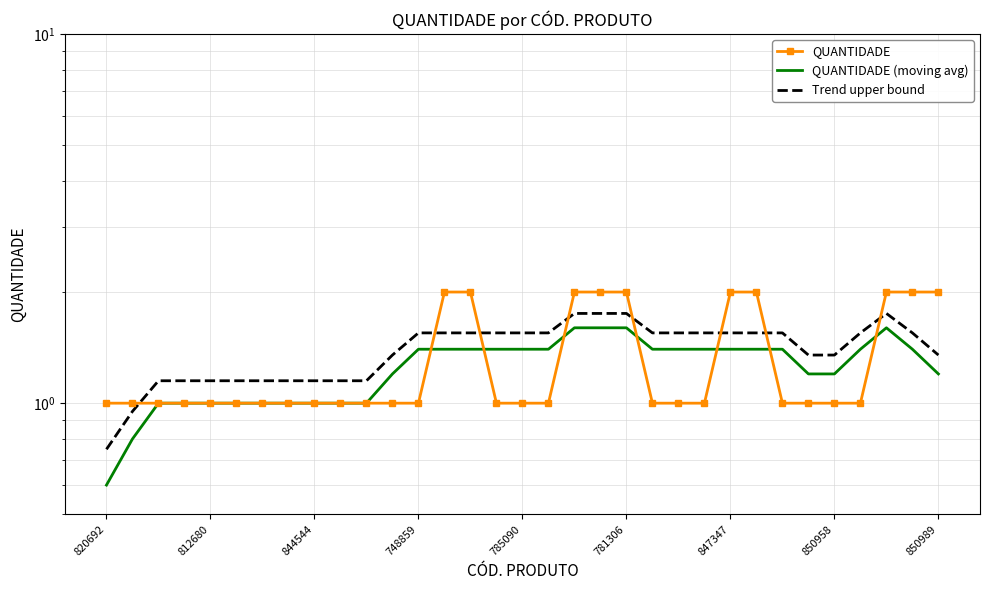

What is the minimum value shown in the chart?

0.6